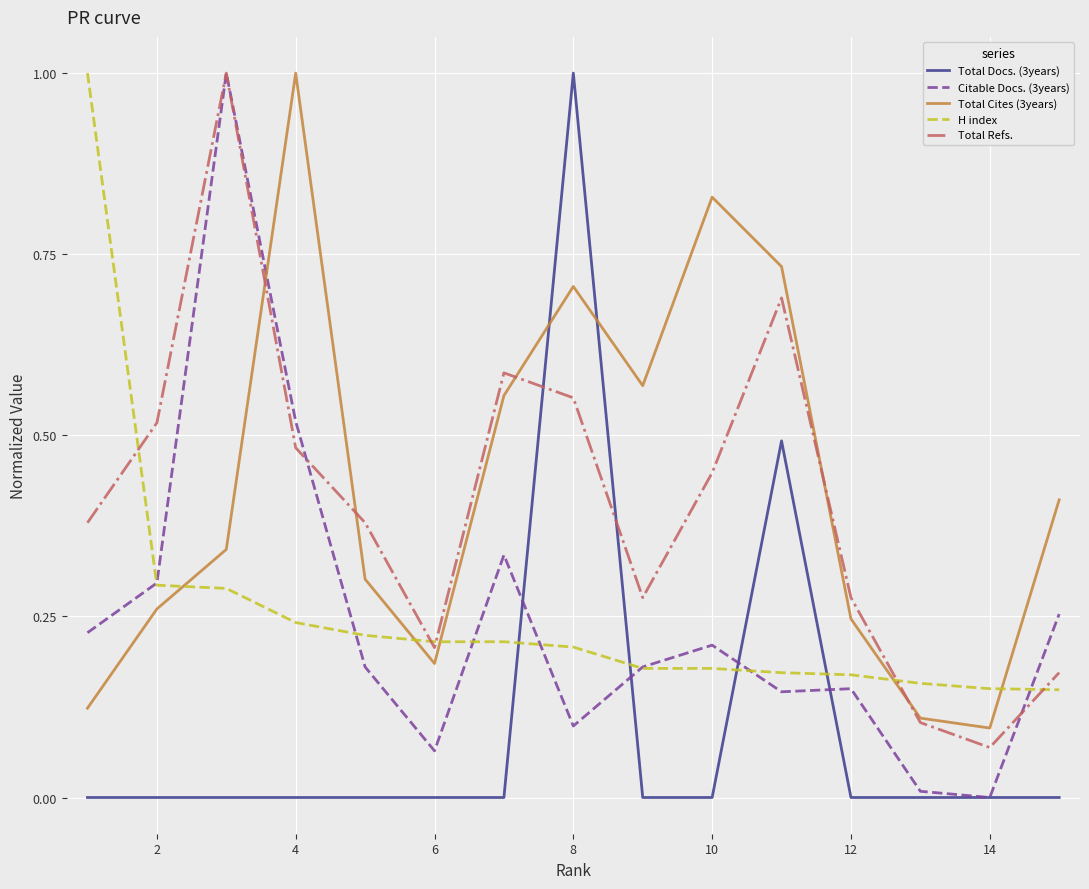

How many times do Total Cites (3years) and Citable Docs. (3years) cross each other?

1